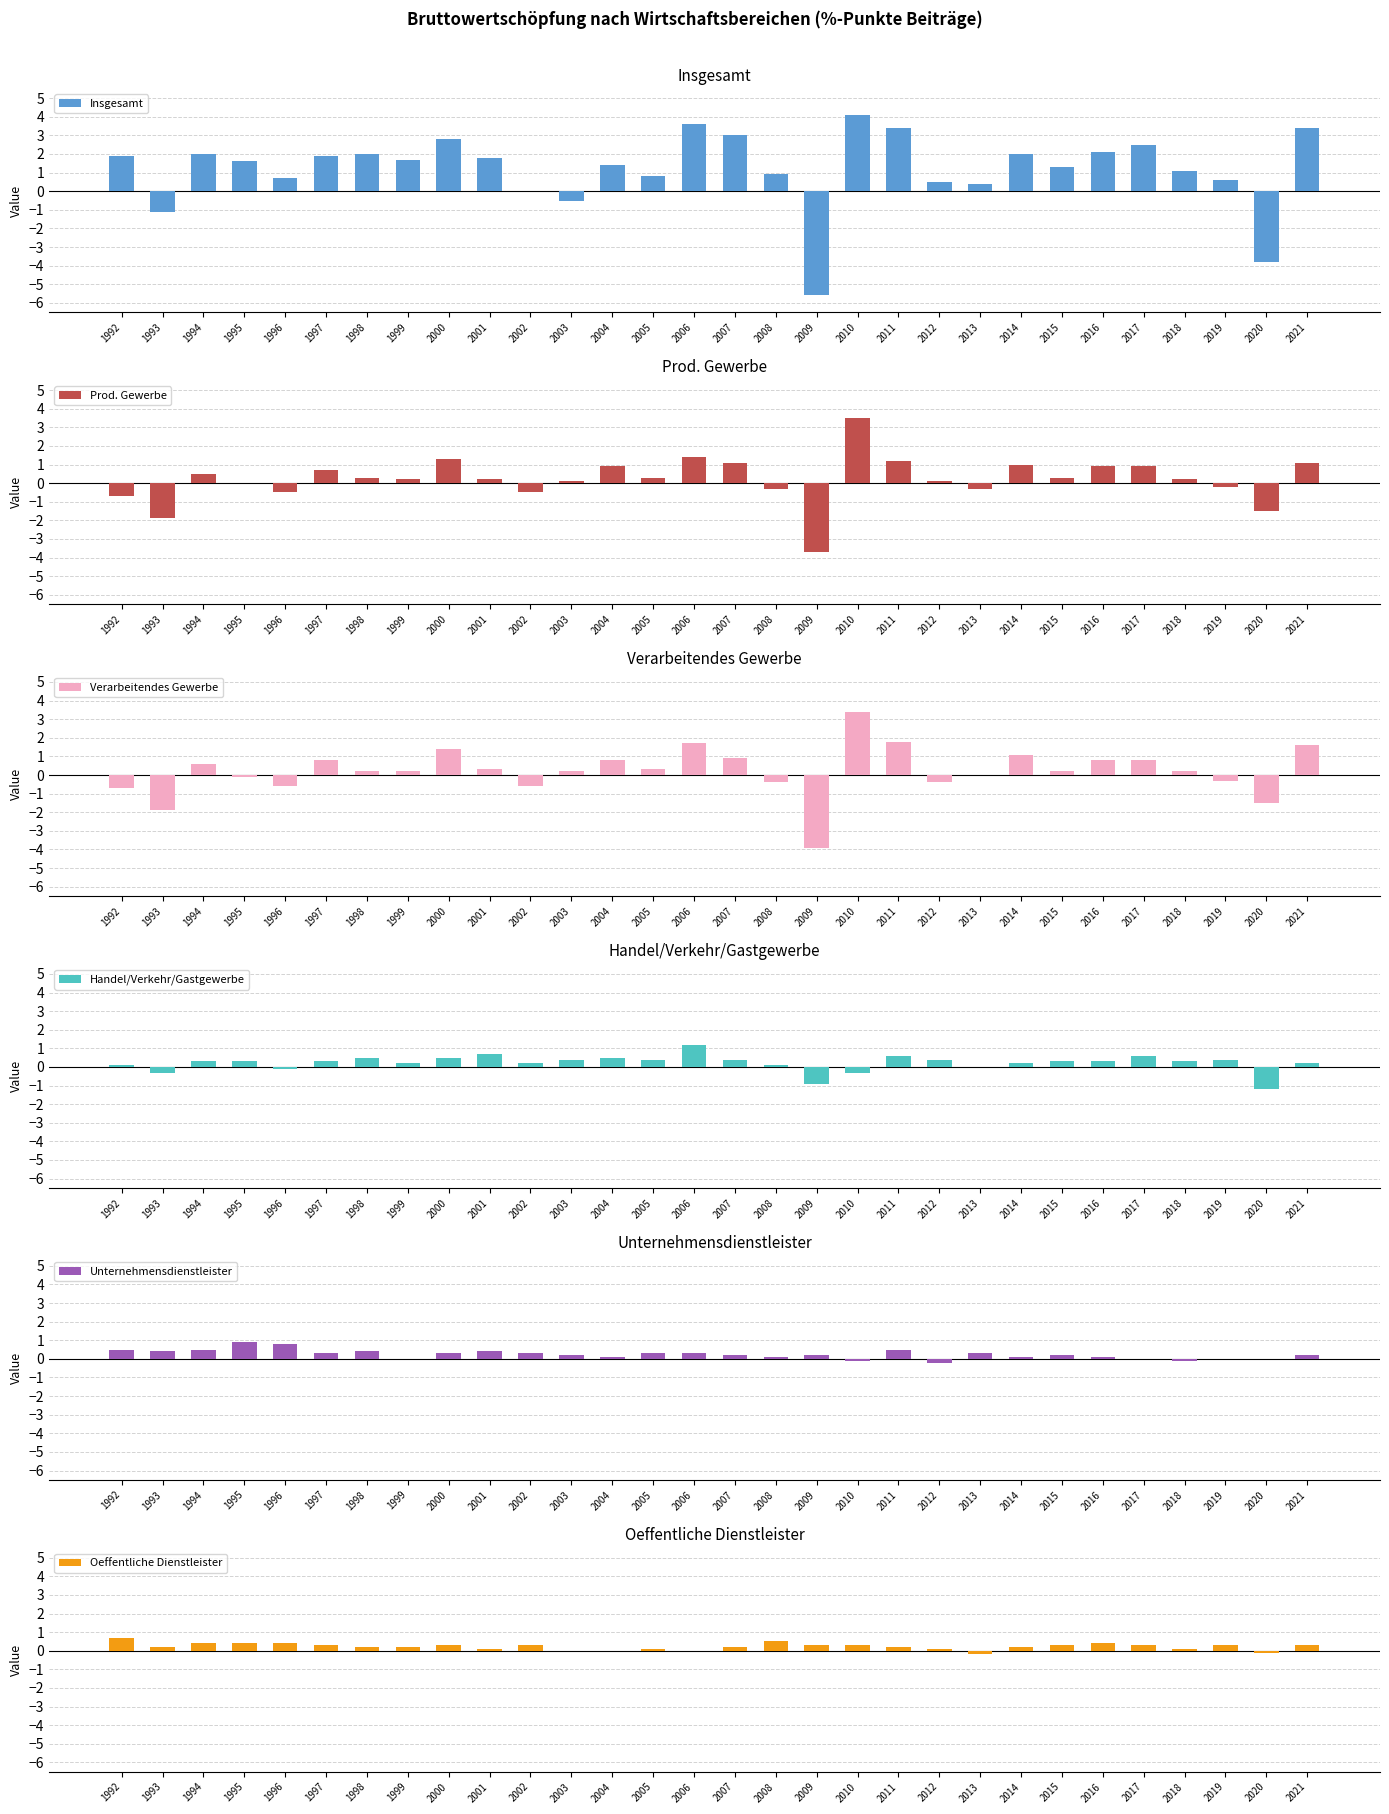

Which series has the largest total across all categories?

Insgesamt